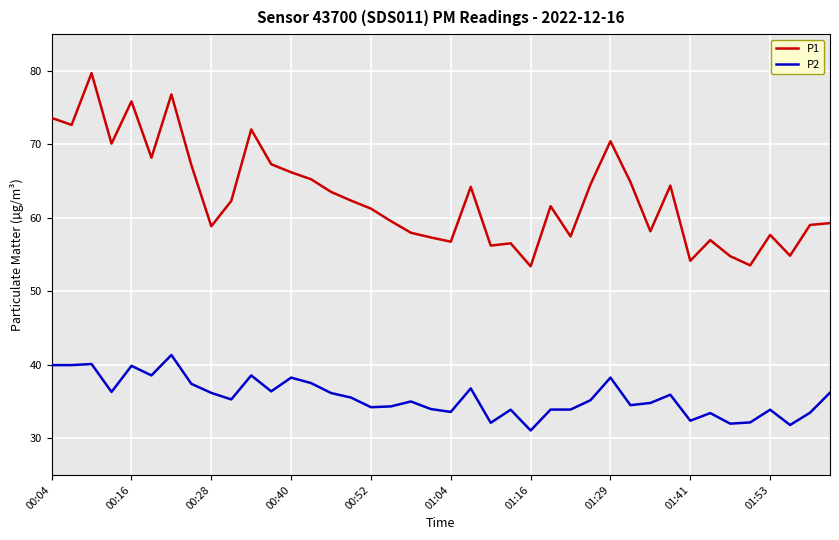

What is the average value of the P2 series?

35.6